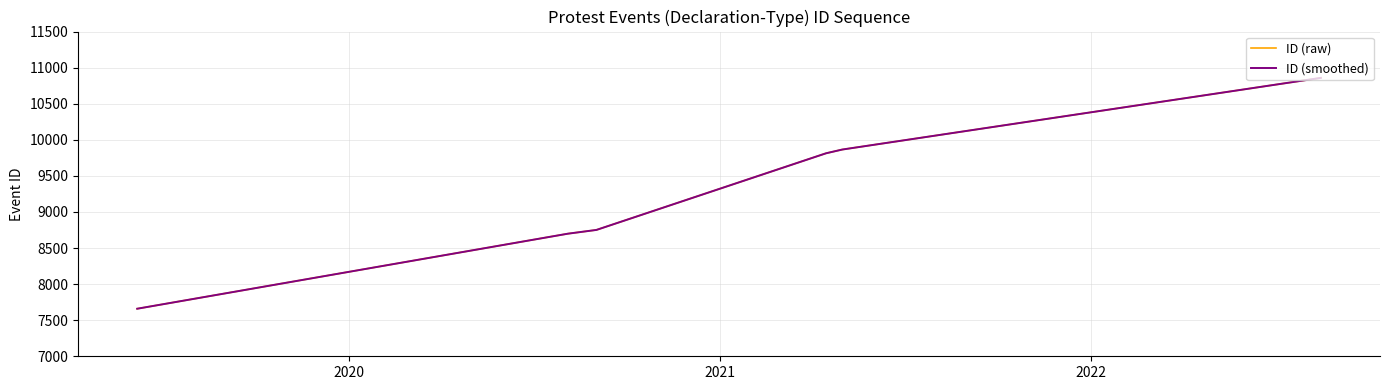

What is the difference between the maximum and second lowest values in the ID (raw) series?

2159